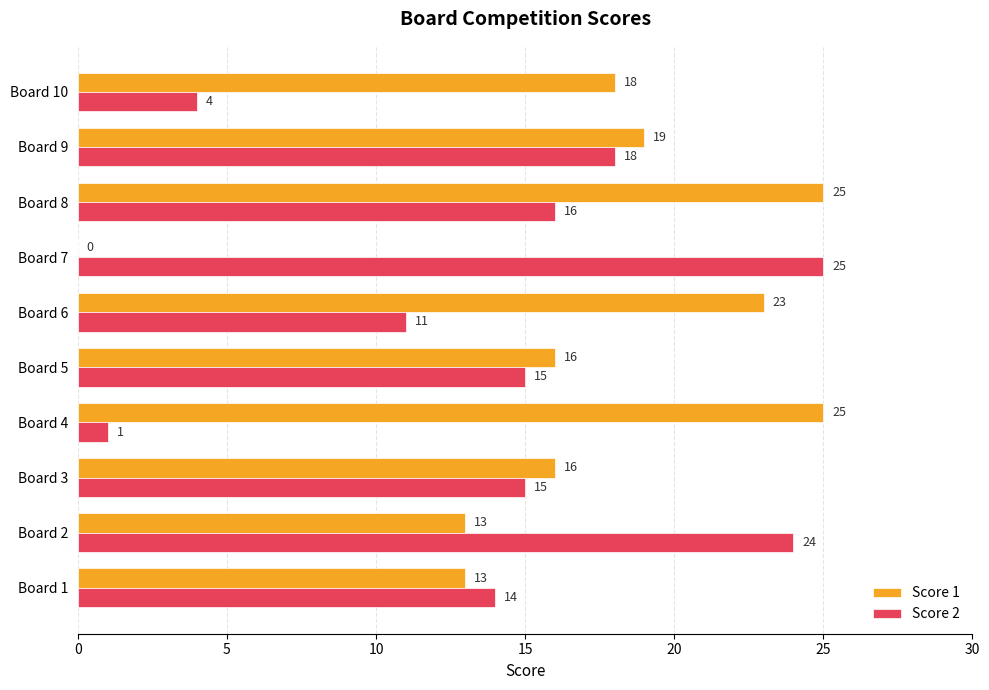

At which category is the sum across all series the highest?

Board 8